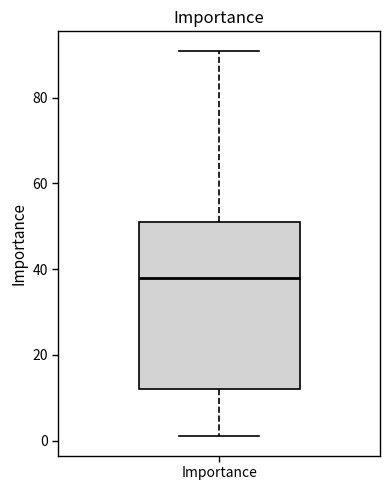

Where does the lower whisker of the box for Importance end on the y-axis? The values are not printed on the chart, so give them approximately, as read against the axis.

2